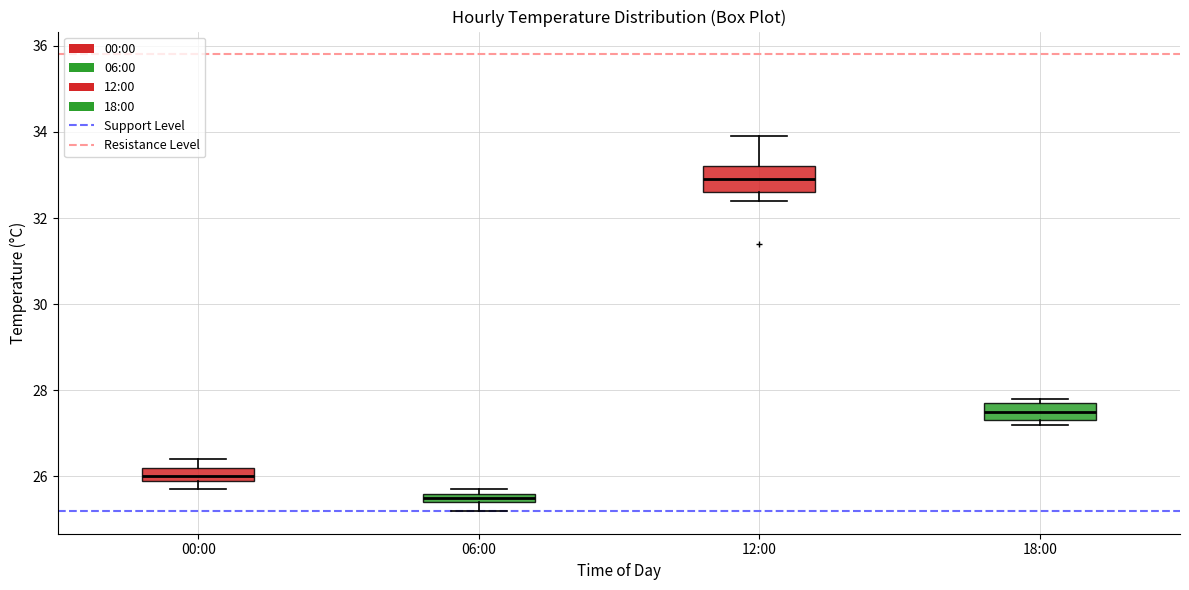

Which box is the tallest, from its lower edge to its upper edge?

12:00